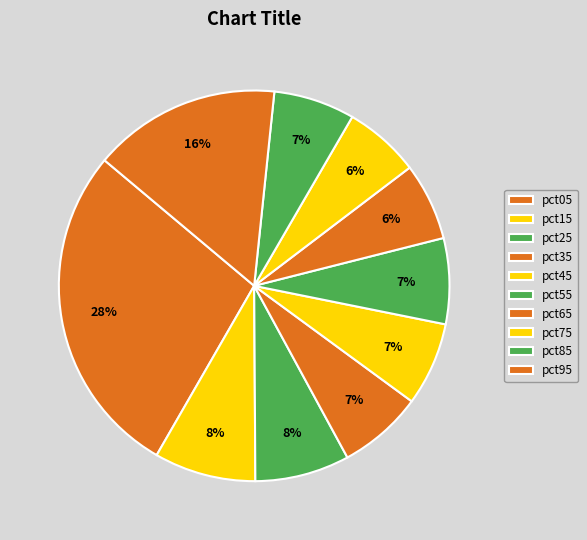

How many segments does this pie chart have?

10